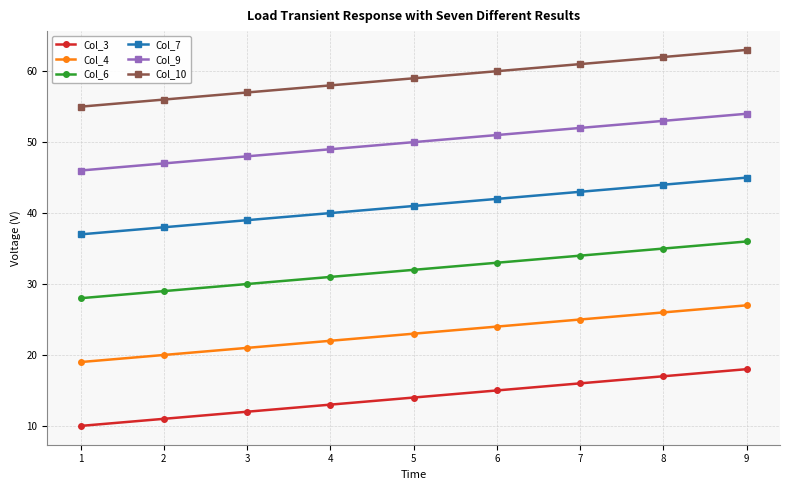

What is the difference between the highest and lowest values at 8?

45